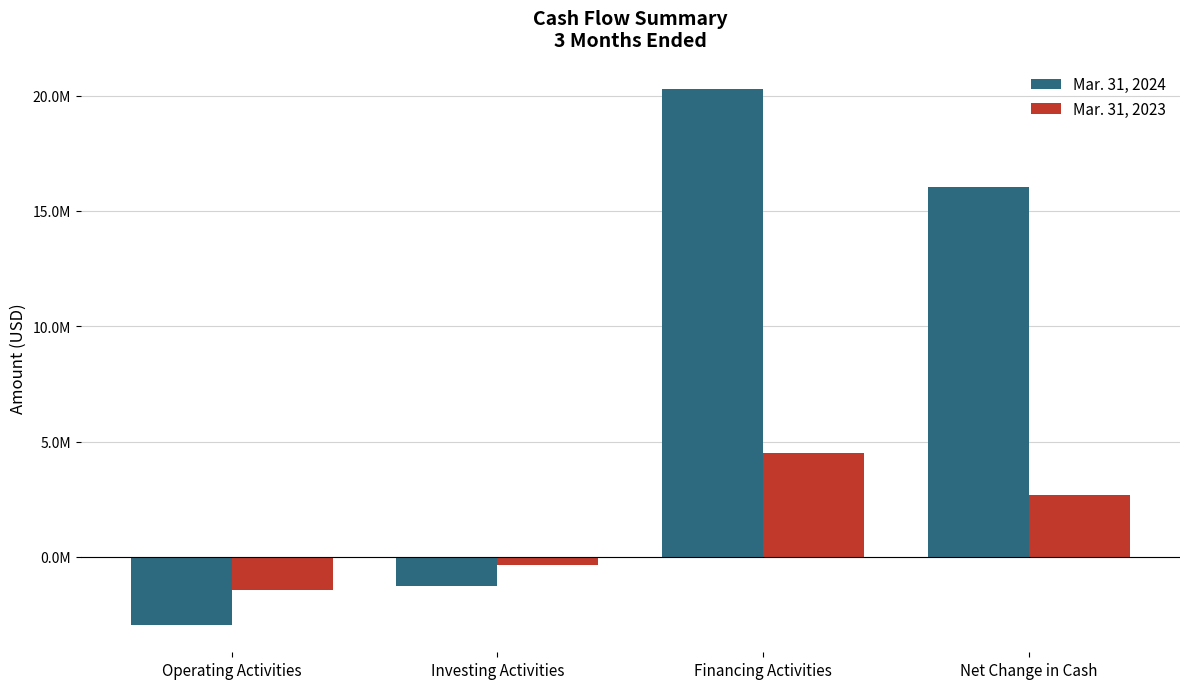

Does the chart contain stacked bars?

No